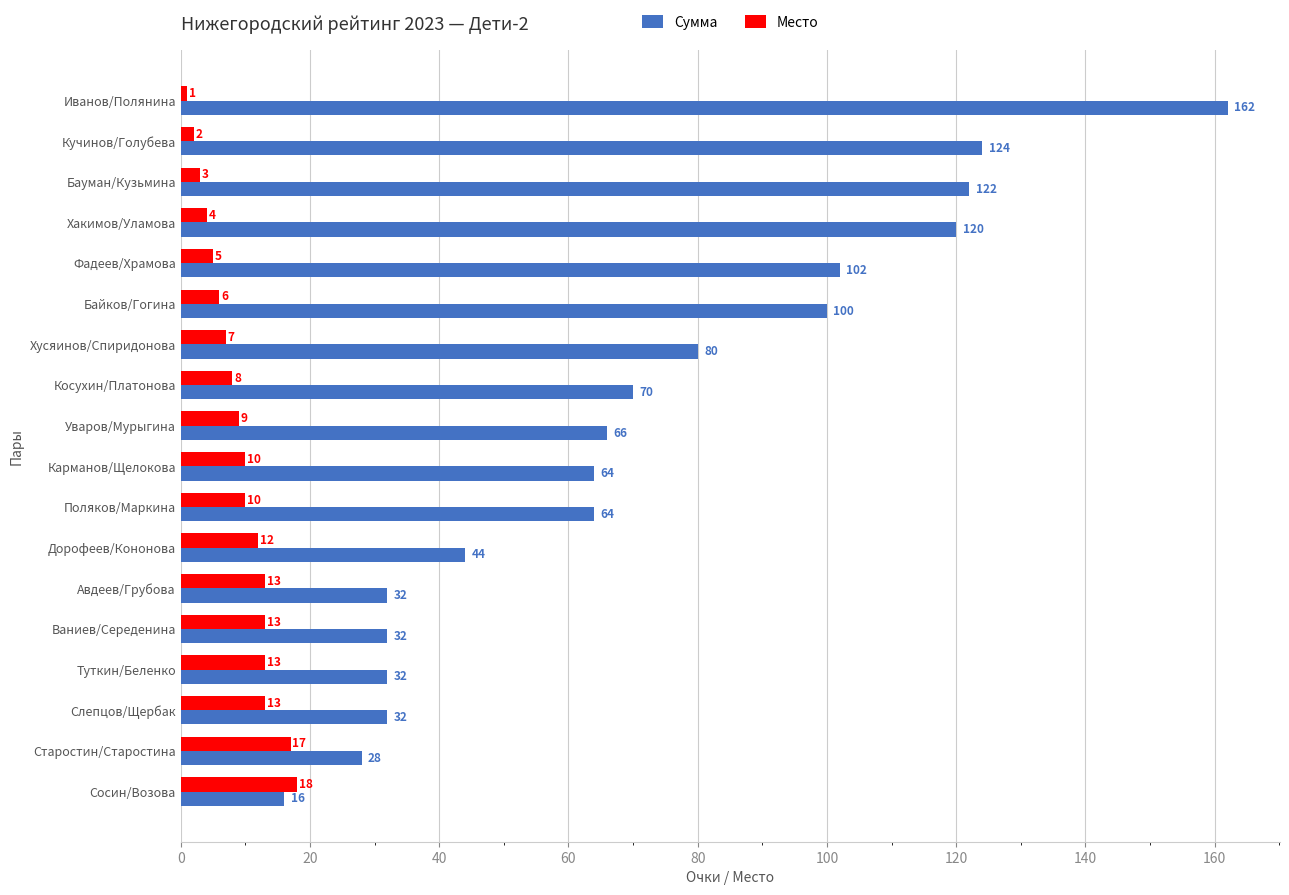

Which series has the largest total across all categories?

Сумма